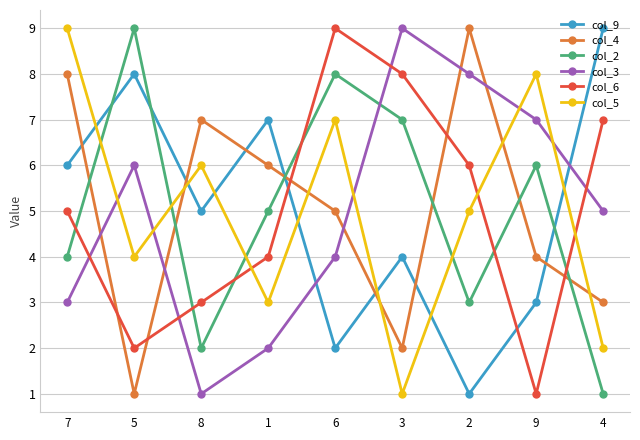

What is the difference between the second highest and minimum values in the col_6 series?

7